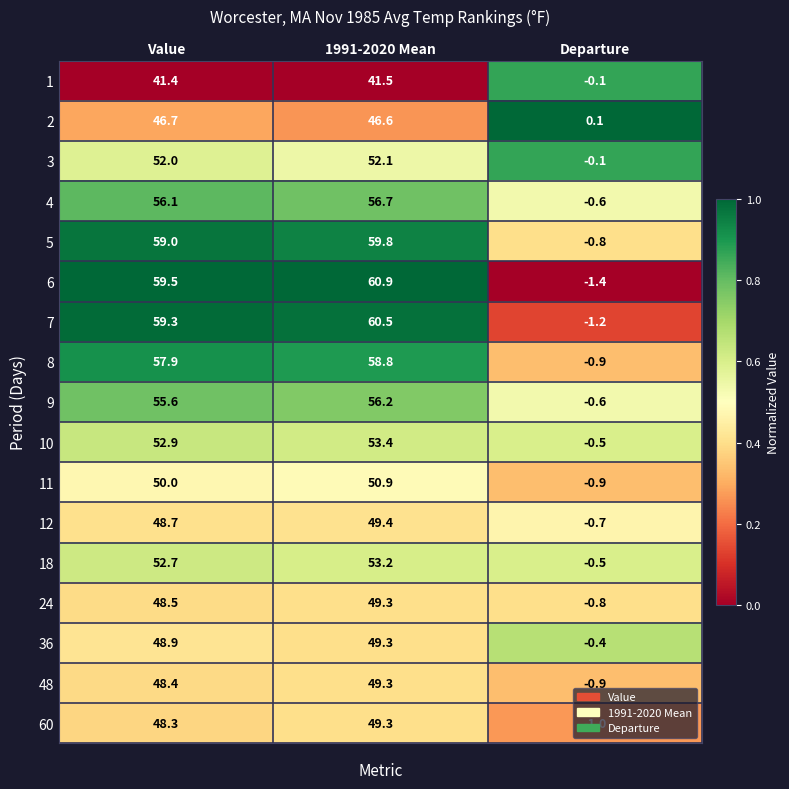

Which category has the lowest value across all series?

Departure